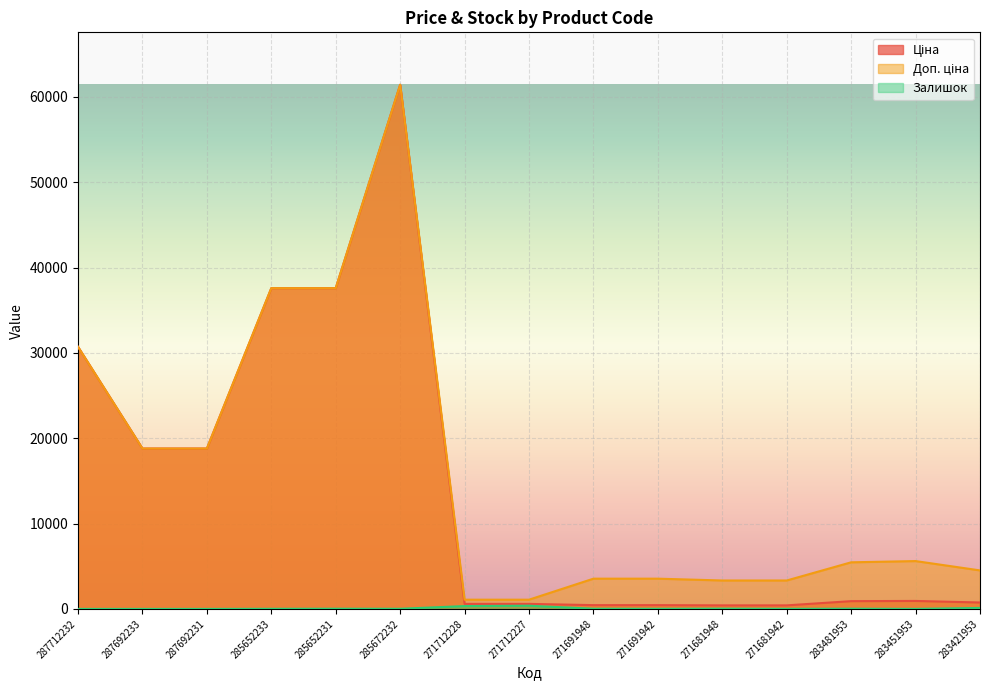

Is the value of Залишок at 287692233 greater than the value of Ціна at 283421953?

No